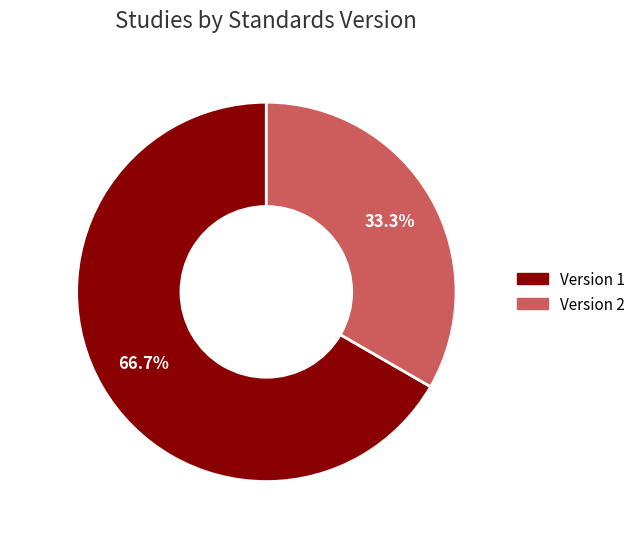

Does any single category account for the majority?

Yes